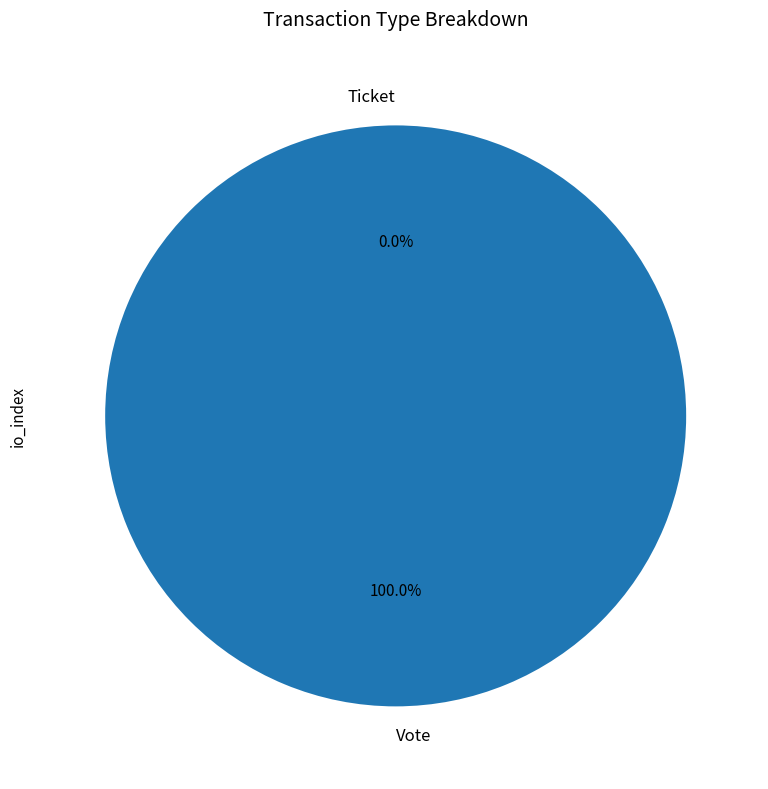

How many segments does this pie chart have?

2